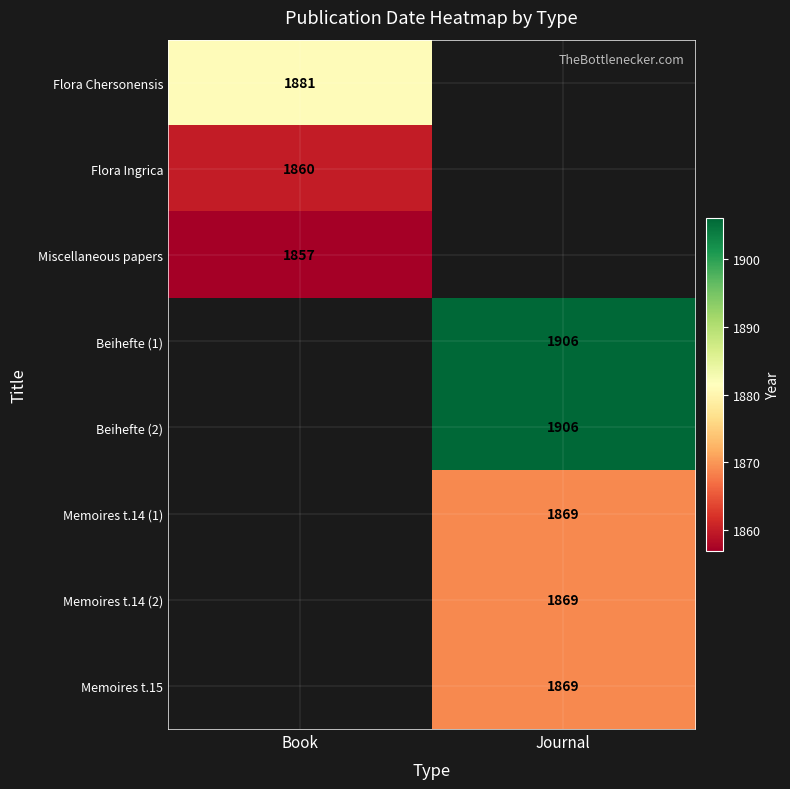

At how many categories does at least one series exceed 1871?

2